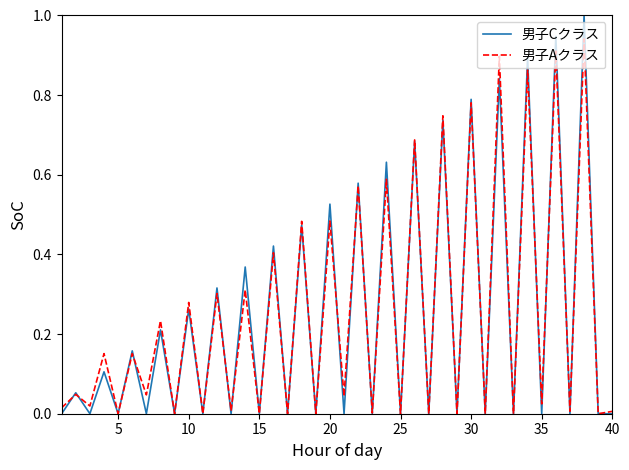

Which series has the largest range (max minus min)?

男子Cクラス